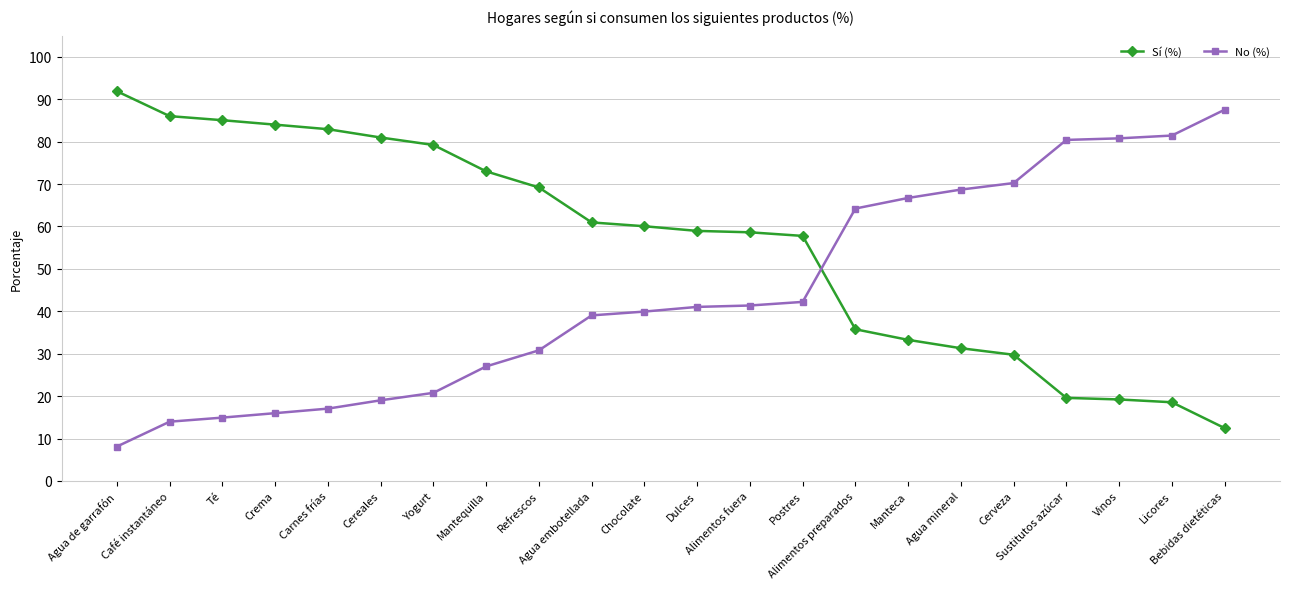

What is the difference between the second highest and second lowest values in the Sí (%) series?

67.5